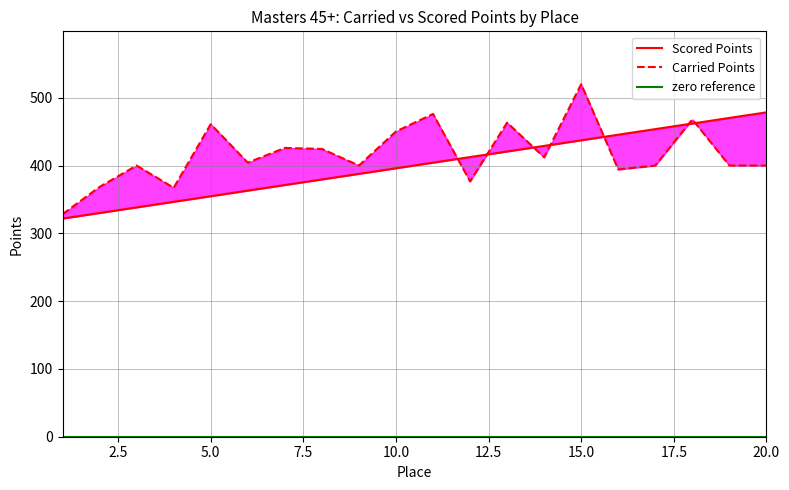

At which label does Scored Points first exceed 404?

11